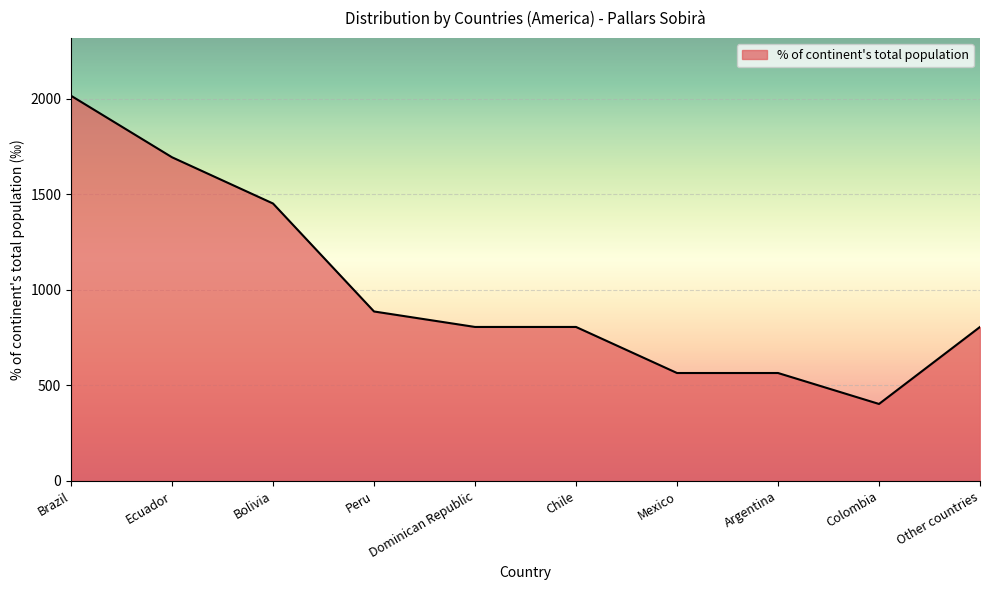

What is the change in value from Dominican Republic to Argentina?

-241